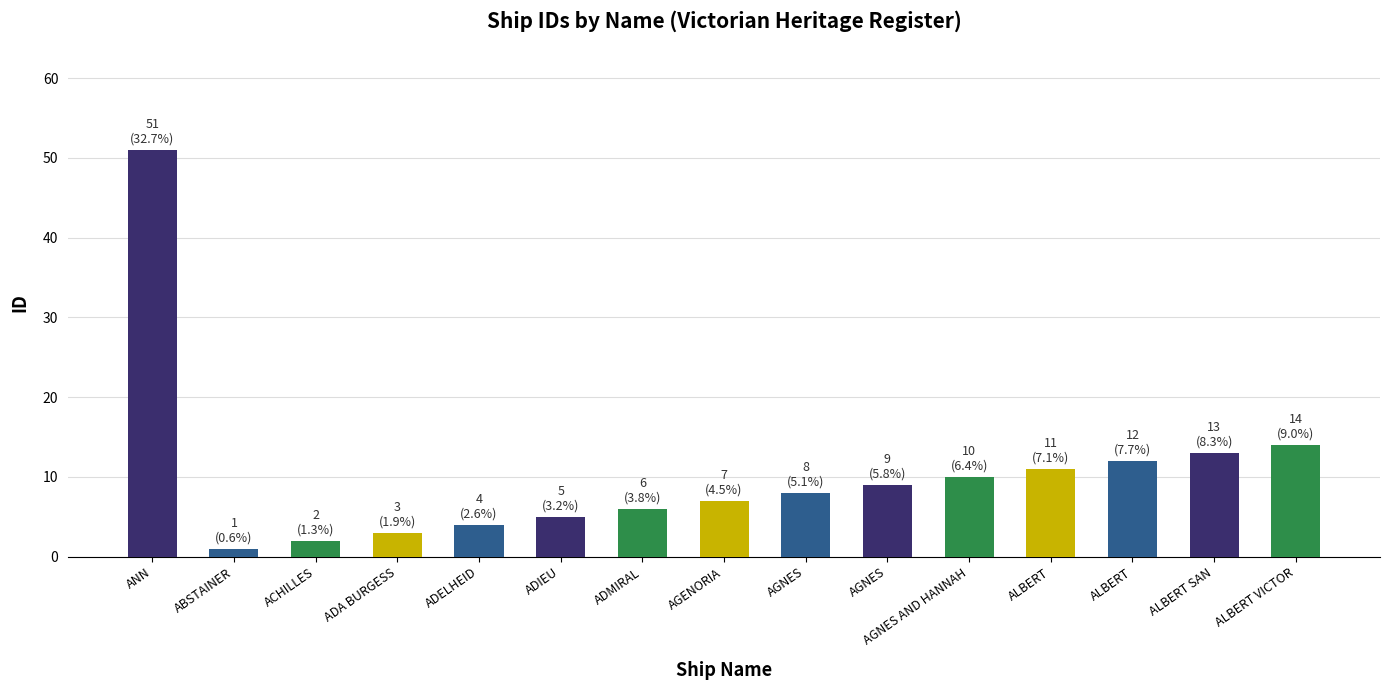

At which label is the value closest to 26?

ALBERT VICTOR